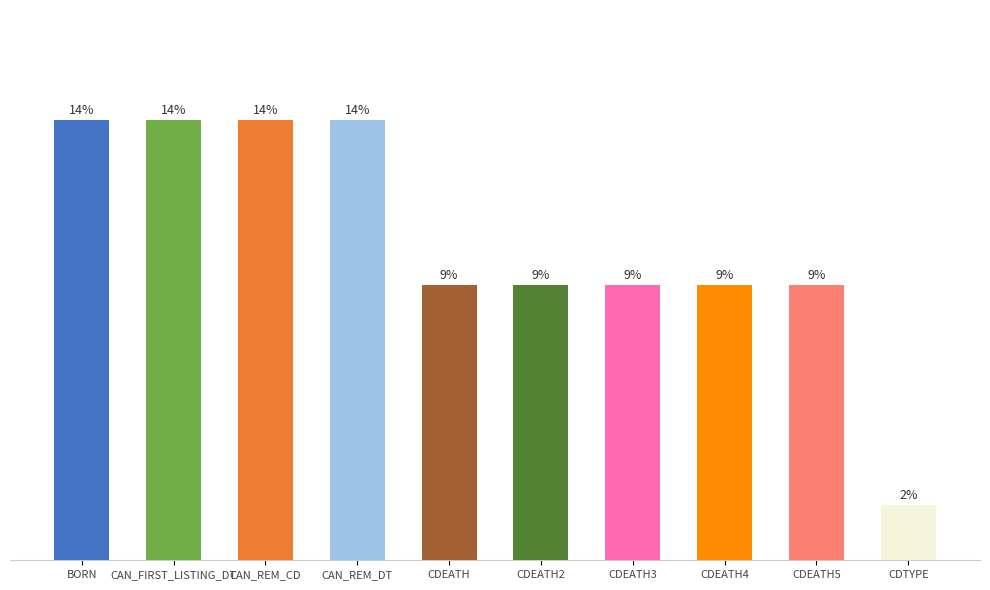

Does the chart contain any negative values?

No